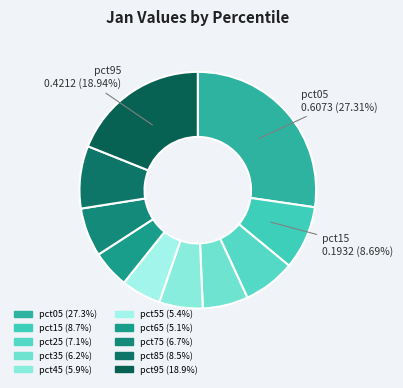

What is the smallest slice in the pie chart?

pct65